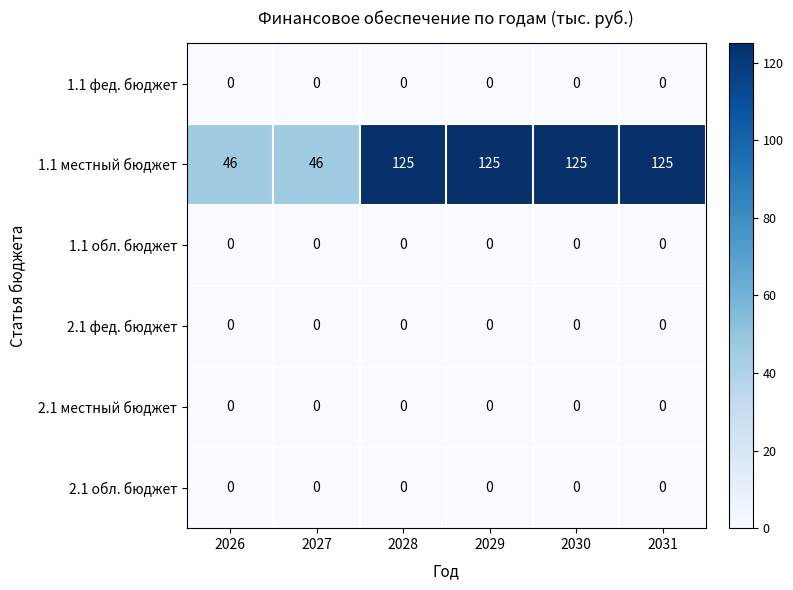

At how many categories does at least one series exceed 104?

4